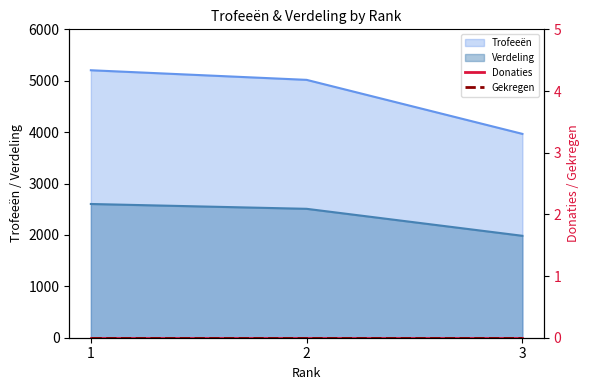

How many lines are shown in the chart?

2